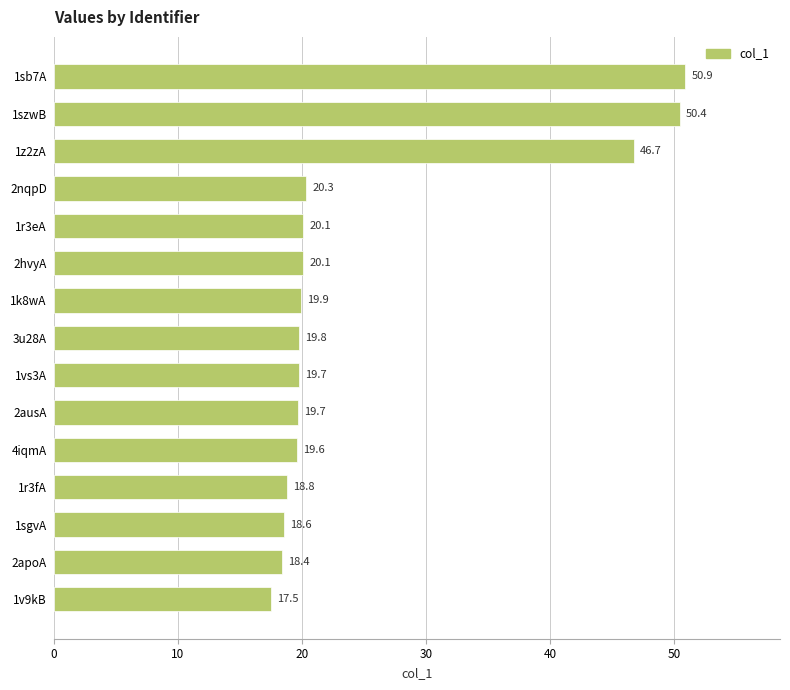

What is the difference between the maximum and minimum values?

33.4